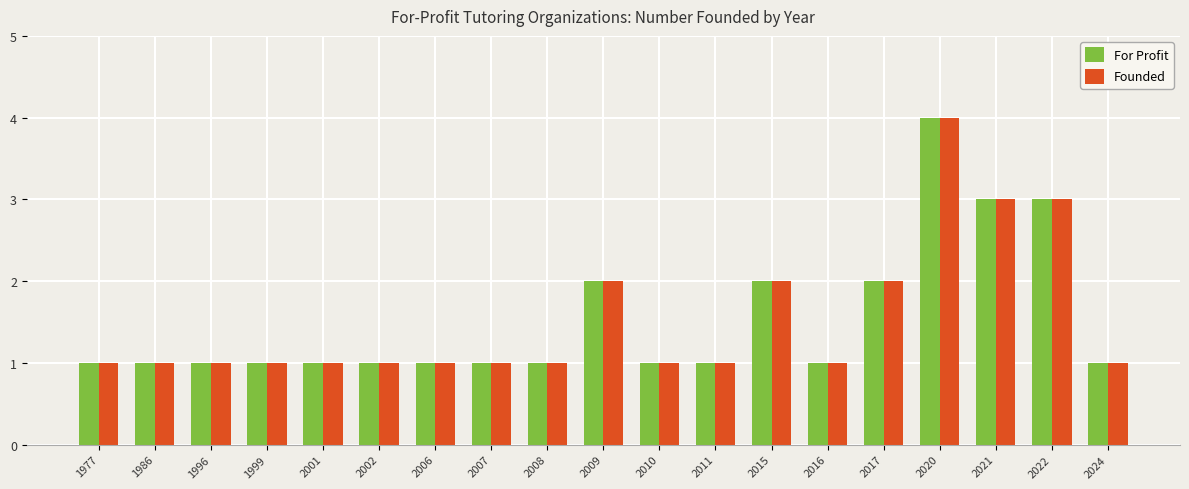

What is the maximum value shown in the chart?

4